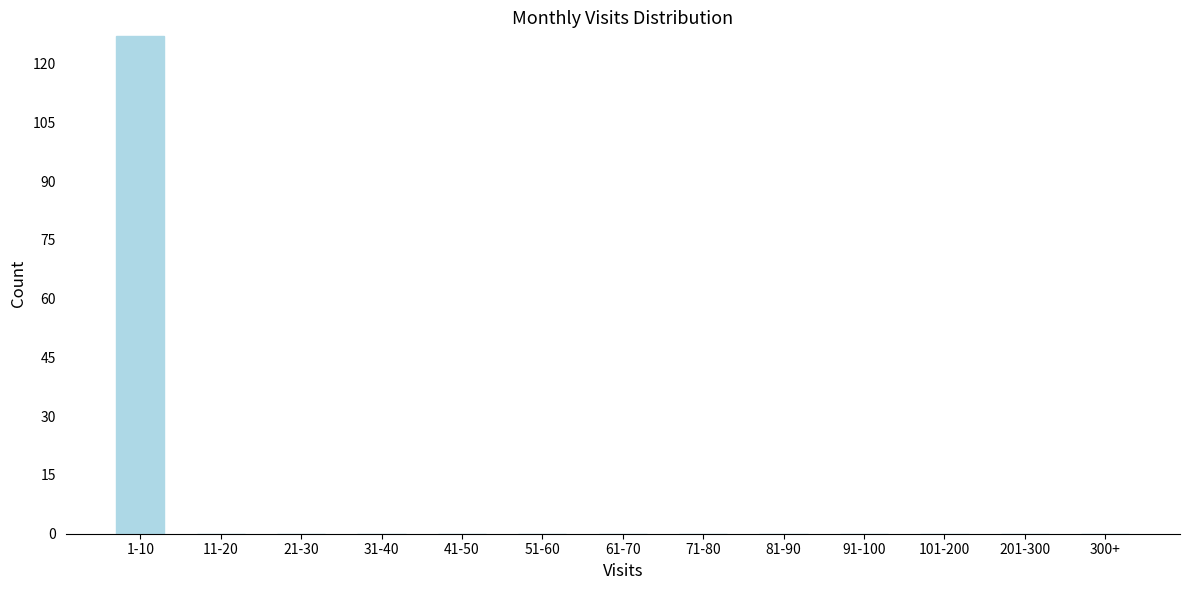

Reading left to right, transcribe all the data shown in this chart.

1-10=127	11-20=0	21-30=0	31-40=0	41-50=0	51-60=0	61-70=0	71-80=0	81-90=0	91-100=0	101-200=0	201-300=0	300+=0